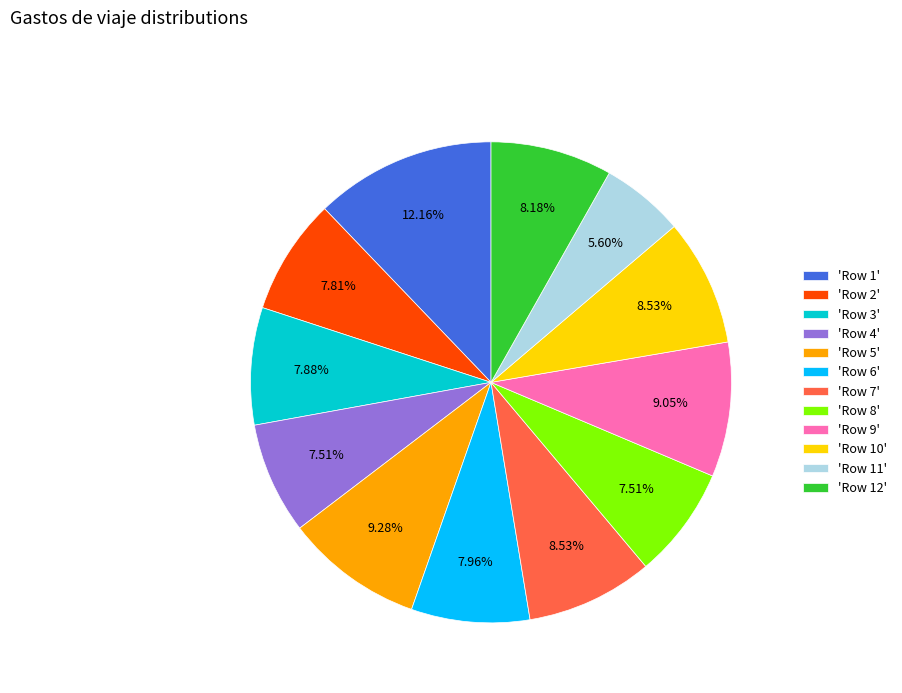

To the nearest percent, what is the difference between the largest and smallest slice percentages?

7%